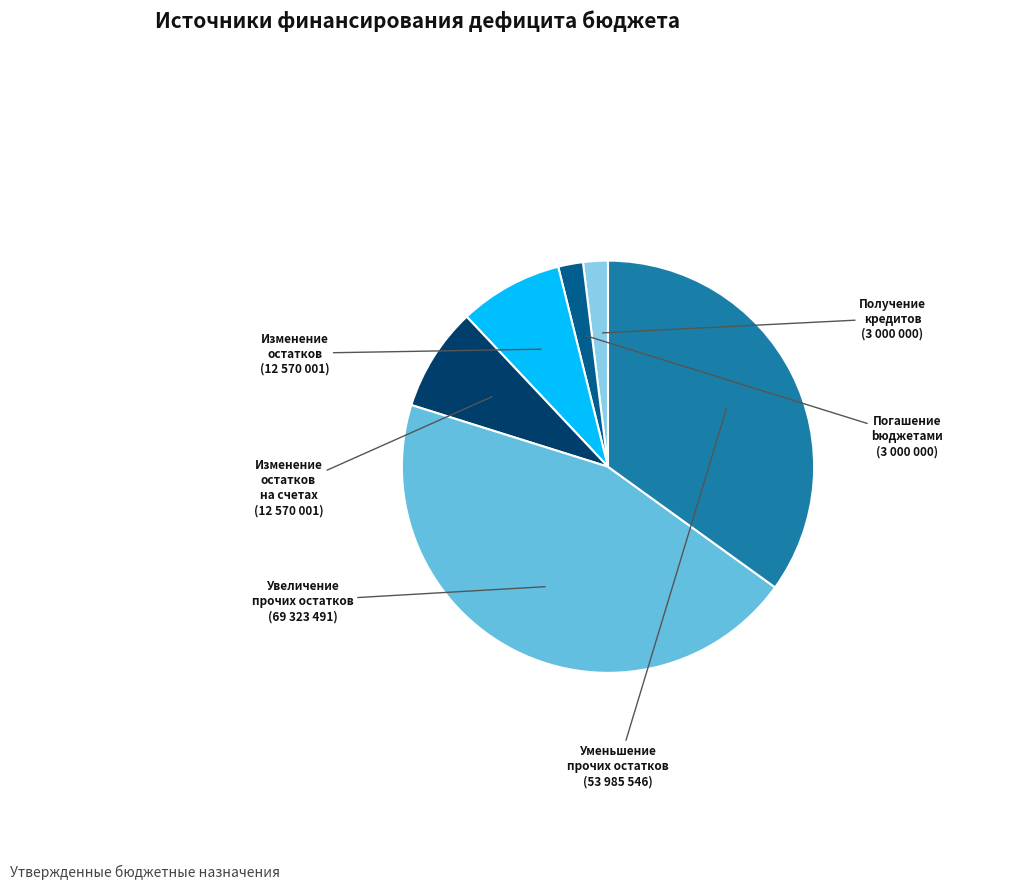

Is there any slice that represents more than half of the pie?

No